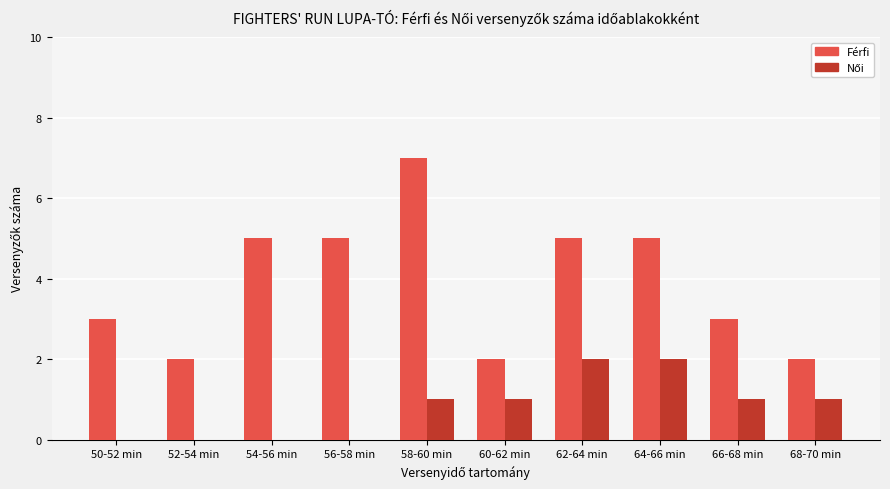

How many Férfi values are between 2 and 5?

9